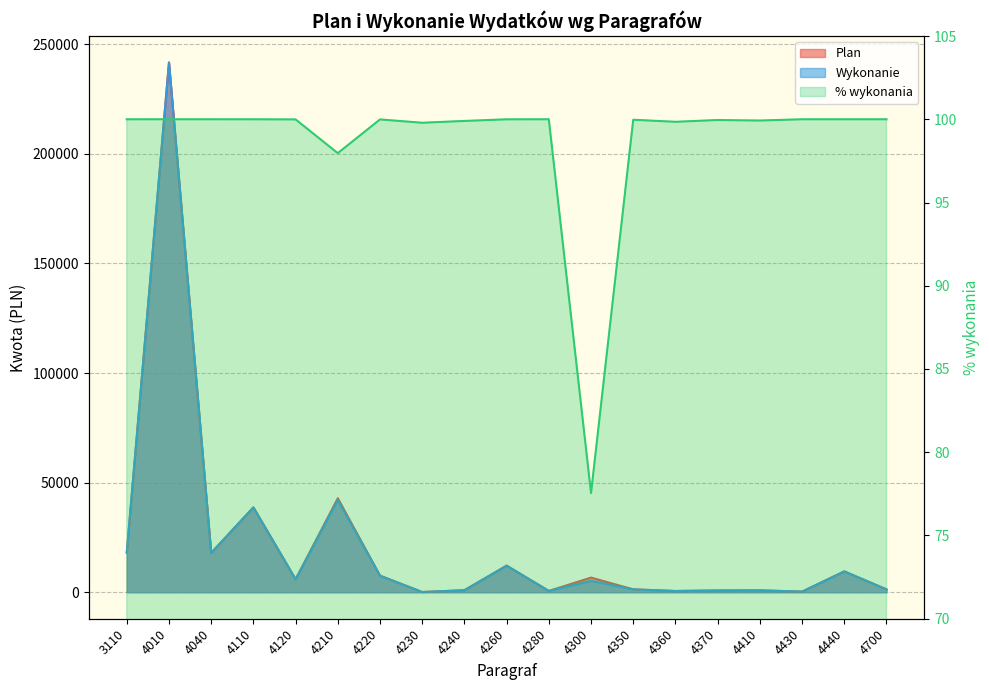

Reading left to right, extract all data points from this chart.

Plan: 3110=18080.0	4010=241696.0	4040=17946.0	4110=38727.0	4120=5927.0	4210=42890.0	4220=7559.0	4230=100.0	4240=926.0	4260=12135.0	4280=600.0	4300=6681.0	4350=1319.0	4360=563.0	4370=802.0	4410=859.0	4430=288.0	4440=9506.0	4700=1310.0
Wykonanie: 3110=18079.8	4010=241696.0	4040=17946.0	4110=38726.3	4120=5926.5	4210=42016.9	4220=7558.3	4230=99.8	4240=925.1	4260=12134.6	4280=600.0	4300=5180.9	4350=1318.6	4360=562.1	4370=801.6	4410=858.4	4430=288.0	4440=9506.0	4700=1310.0
% wykonania: 3110=100.0	4010=100.0	4040=100.0	4110=100.0	4120=100.0	4210=98.0	4220=100.0	4230=99.8	4240=99.9	4260=100.0	4280=100.0	4300=77.5	4350=100.0	4360=99.8	4370=100.0	4410=99.9	4430=100.0	4440=100.0	4700=100.0